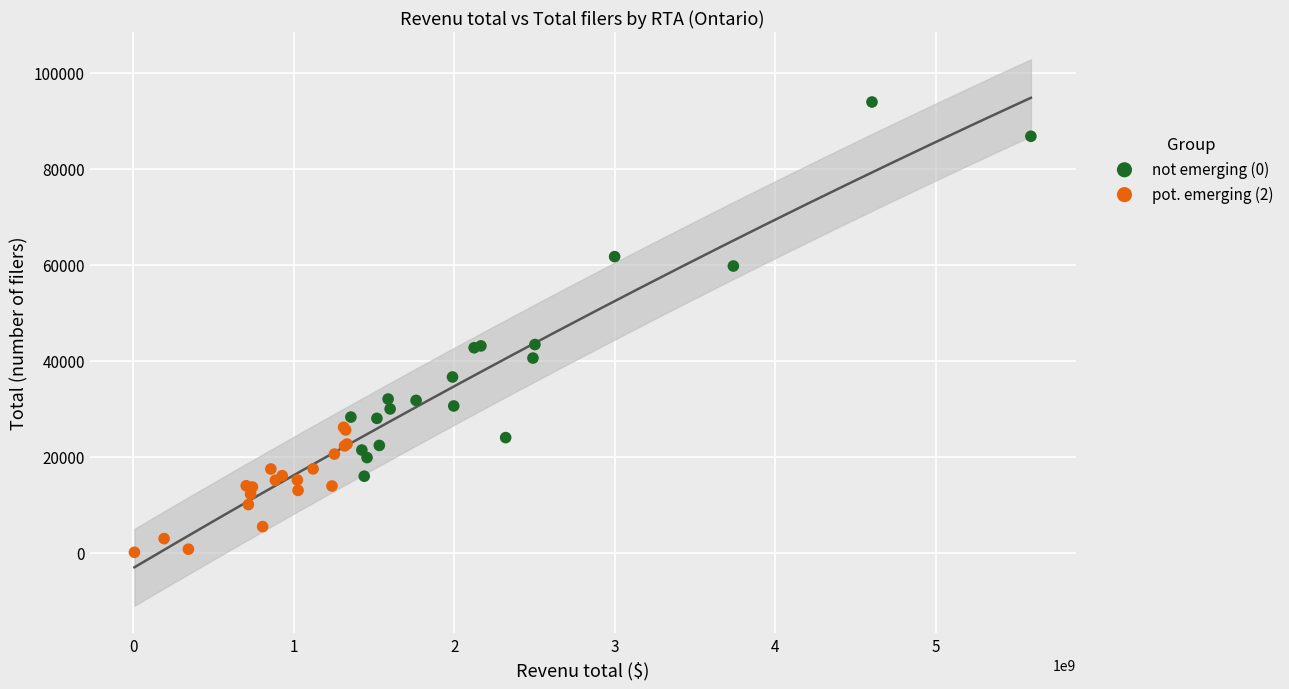

Which series contains the highest Y value?

not emerging (0)